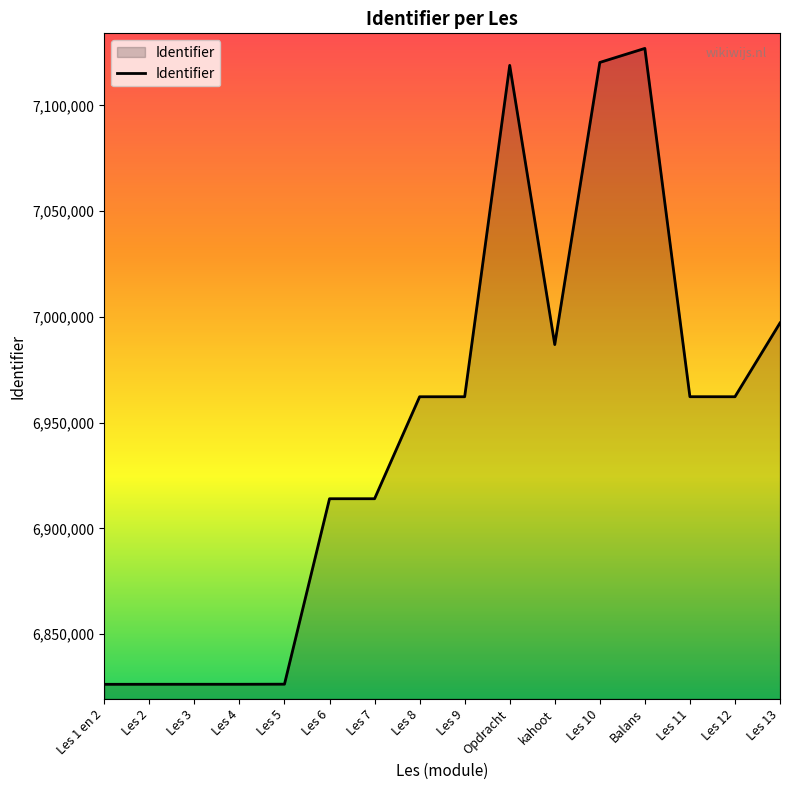

What is the sum of the values at kahoot and Les 8?

13949168